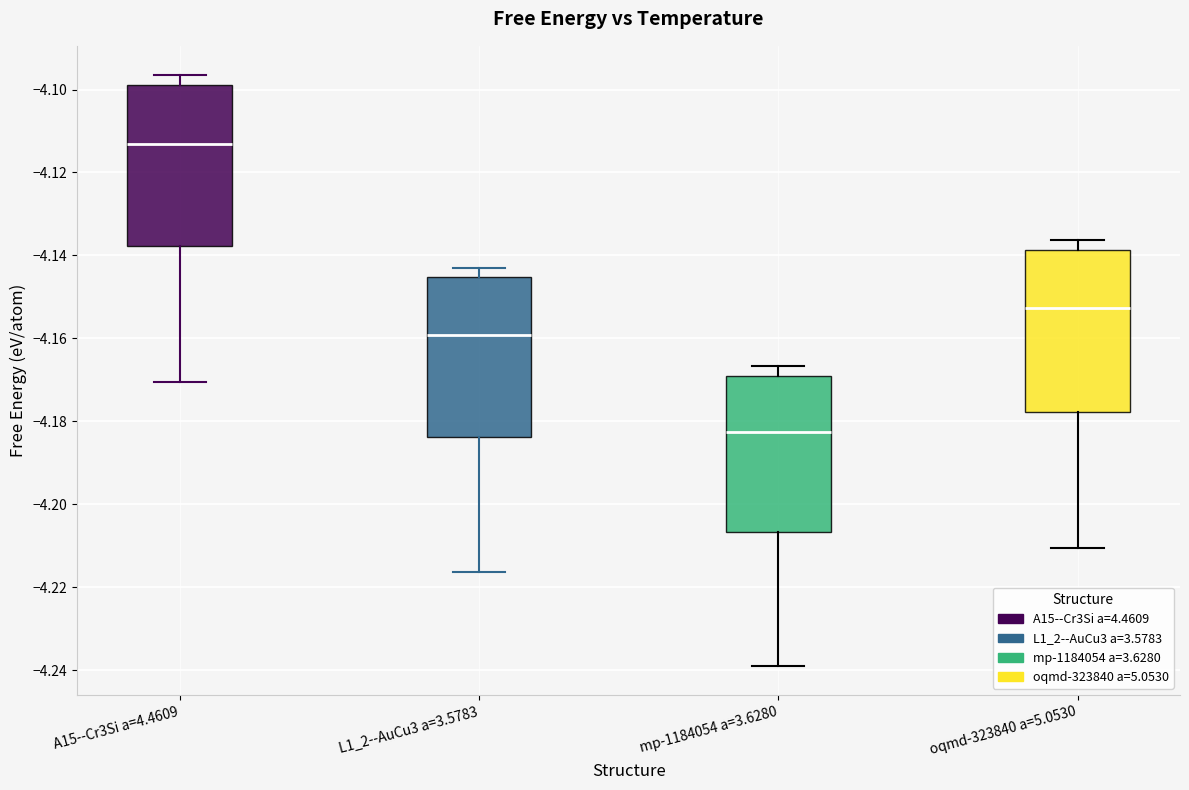

Reading left to right, read every box against the y-axis: the position of its median line, the range the box covers, and the ends of its whiskers. The values are not printed on the chart, so give them approximately, as read against the axis.

A15--Cr3Si a=4.4609: median -4.114, box -4.138 to -4.098, whiskers -4.170 to -4.096
L1_2--AuCu3 a=3.5783: median -4.160, box -4.184 to -4.146, whiskers -4.216 to -4.142
mp-1184054 a=3.6280: median -4.182, box -4.206 to -4.170, whiskers -4.238 to -4.166
oqmd-323840 a=5.0530: median -4.152, box -4.178 to -4.138, whiskers -4.210 to -4.136